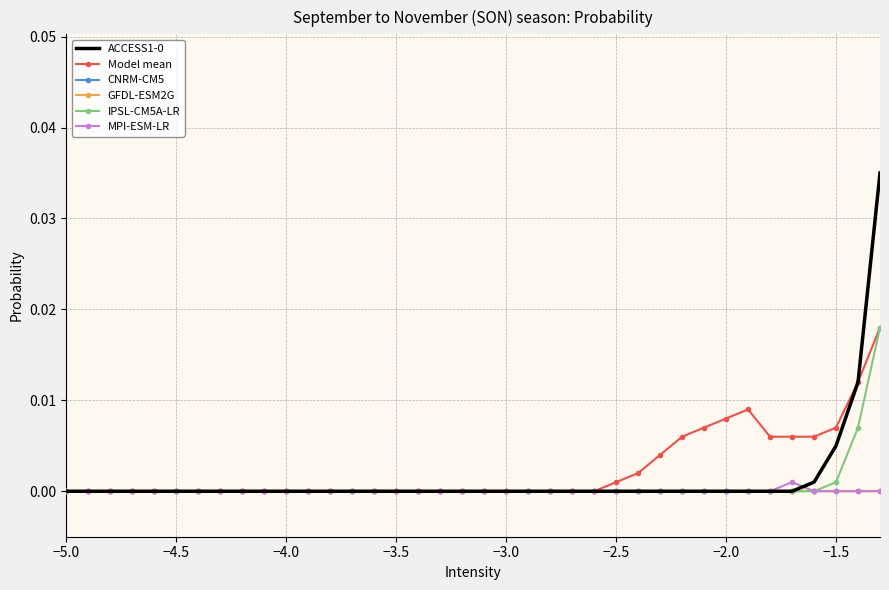

What are all the series names shown in the legend?

ACCESS1-0, Model mean, CNRM-CM5, GFDL-ESM2G, IPSL-CM5A-LR, MPI-ESM-LR